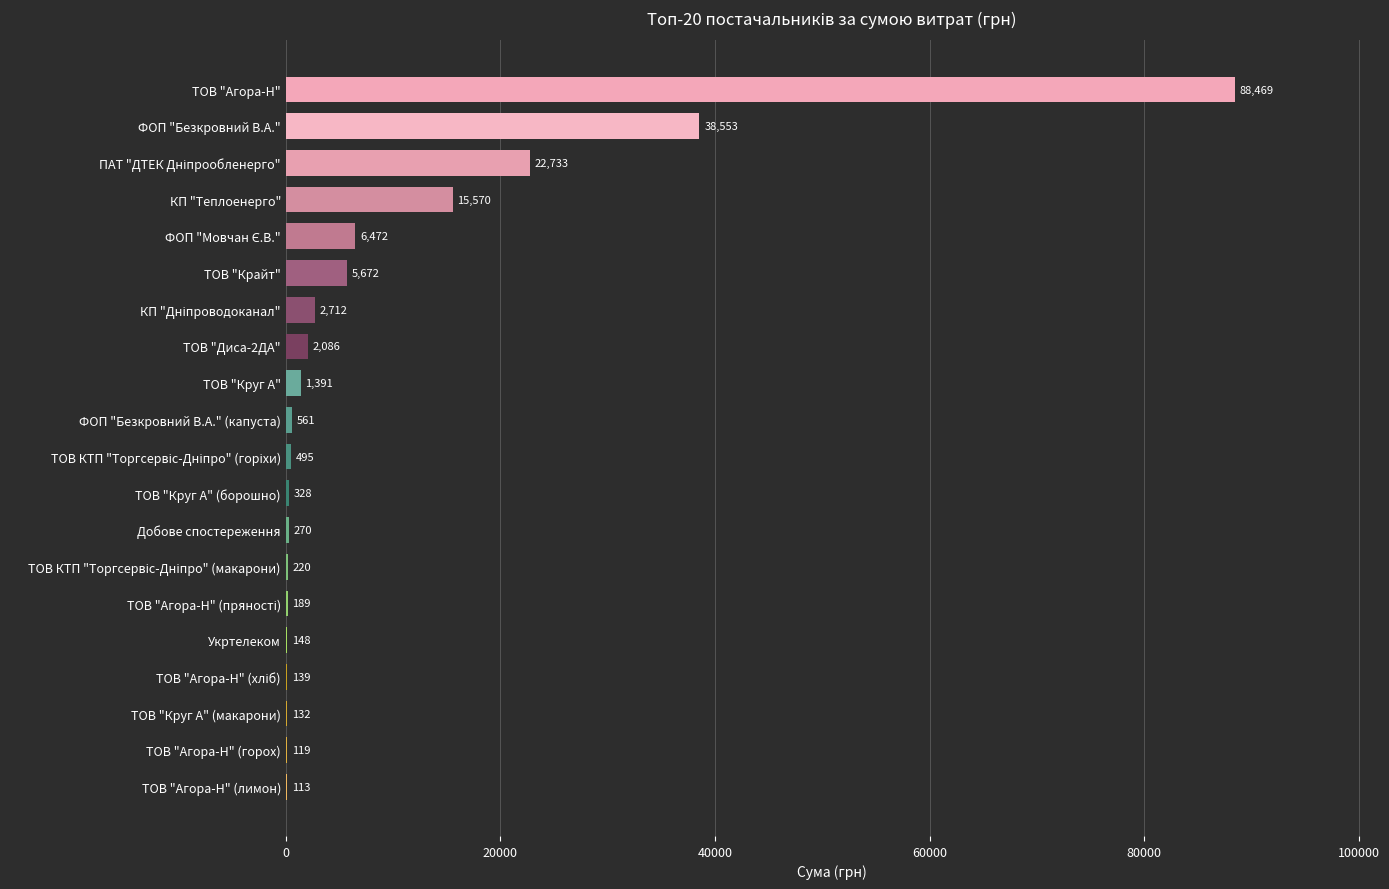

Are the bars horizontal?

Yes